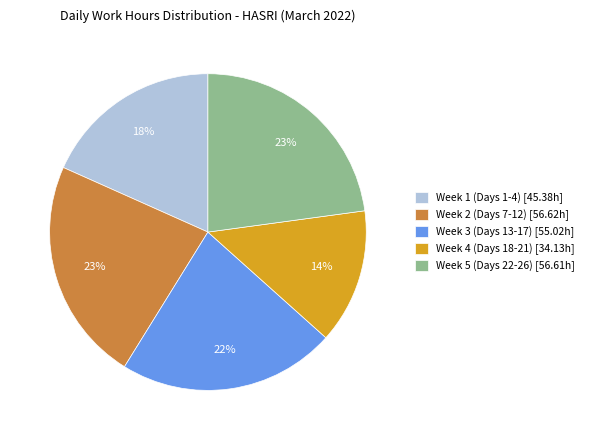

Do Week 3 (Days 13-17) [55.02h] and Week 1 (Days 1-4) [45.38h] together represent more than half of the pie?

No